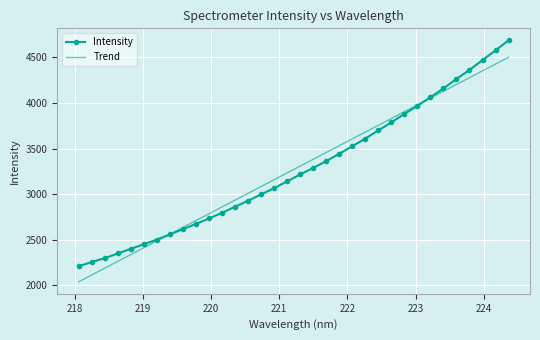

What is the maximum value for Trend?

4501.9